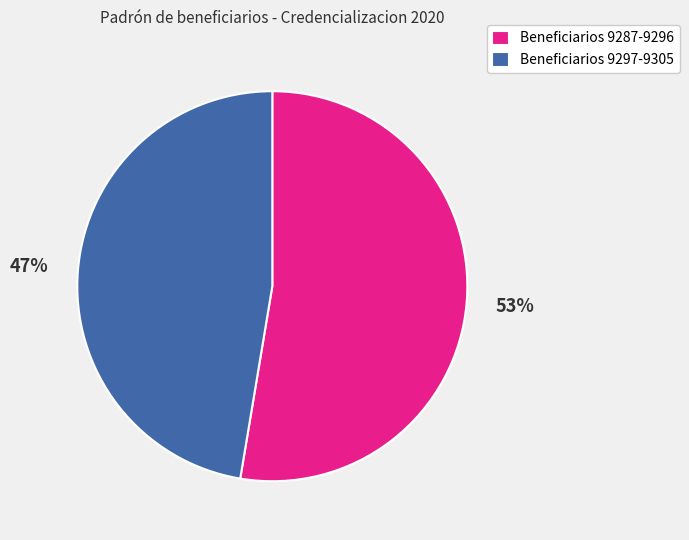

What is the largest slice in the pie chart?

Beneficiarios 9287-9296